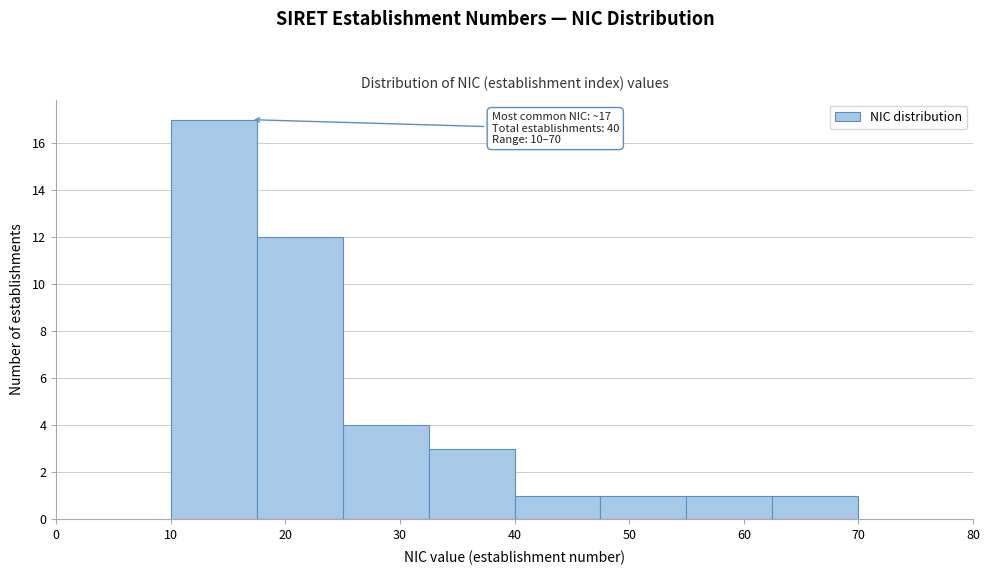

Which range on the x-axis has the tallest bar?

10.0 to 17.5